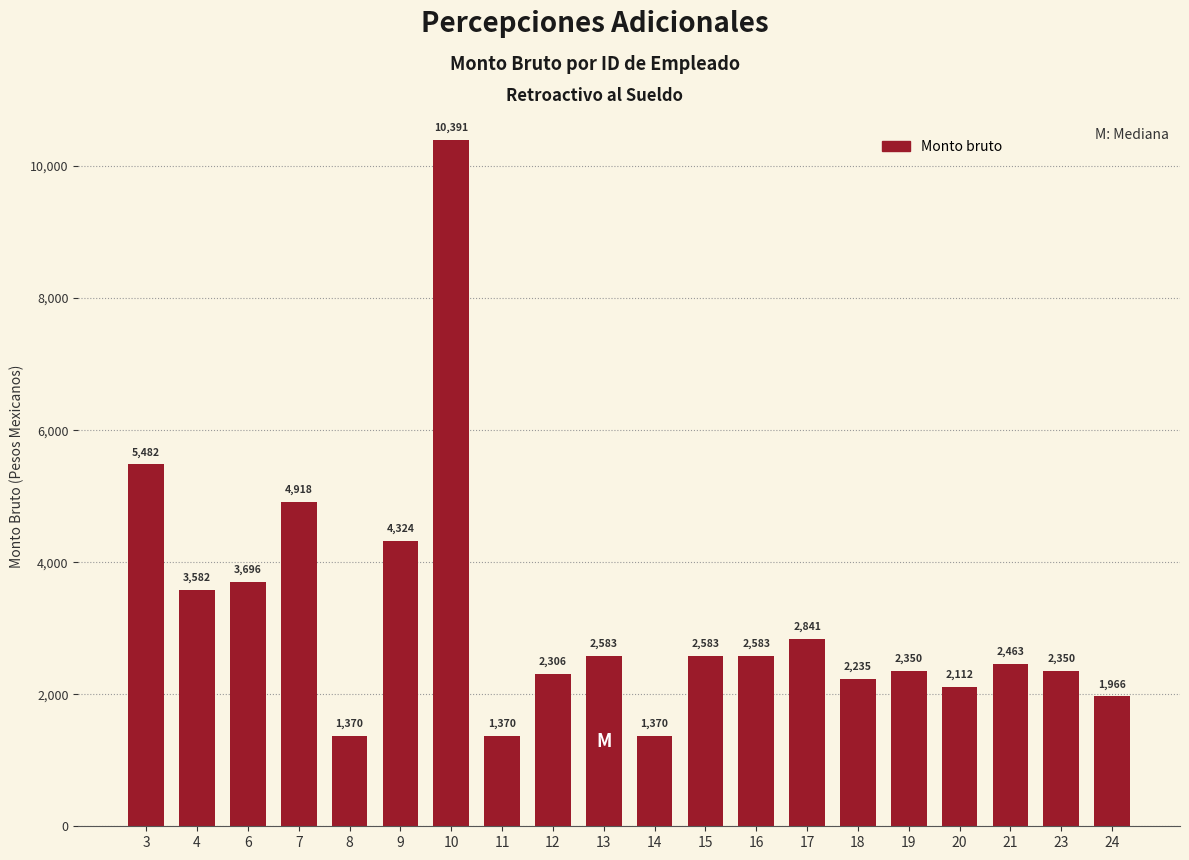

What is the smallest value displayed?

1370.0